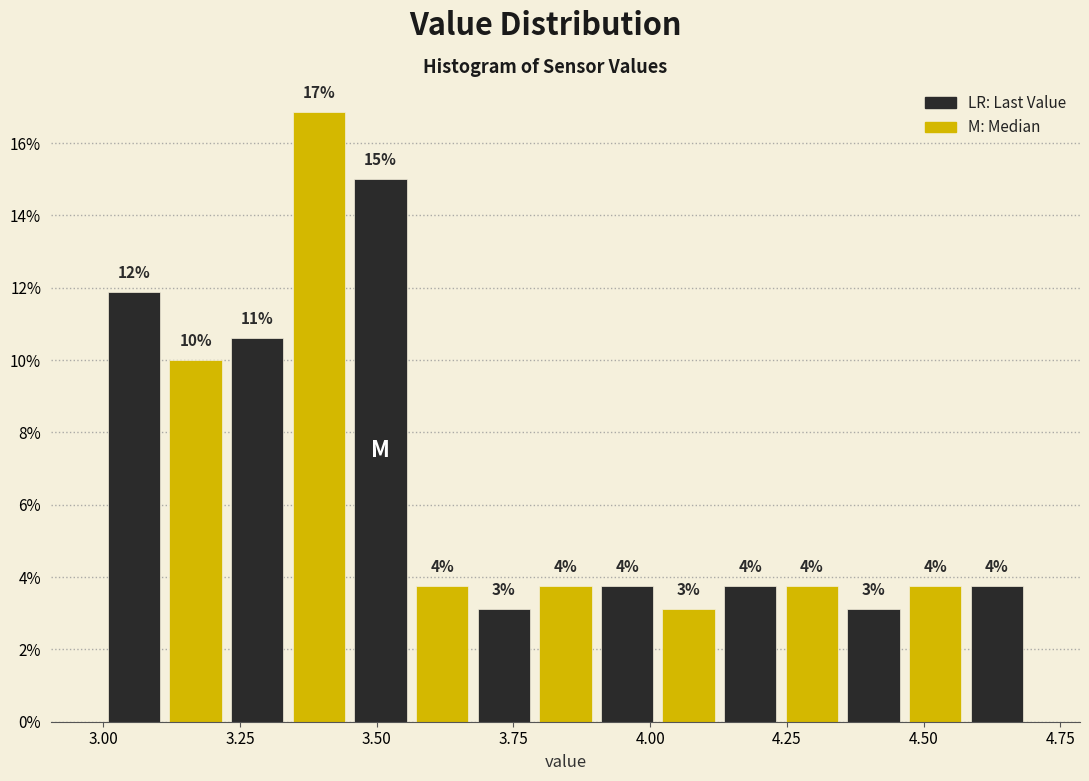

Around what value on the x-axis is the tallest bar? Give the approximate position of its centre, as read against the axis.

3.40